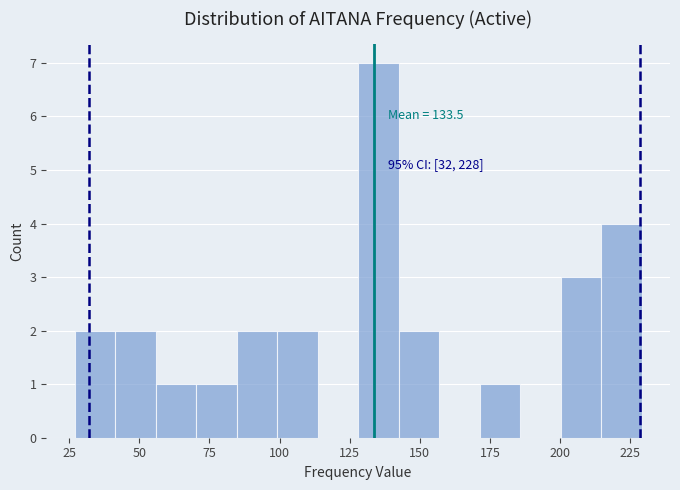

Read against the x-axis, roughly where is the centre of the tallest bar?

135